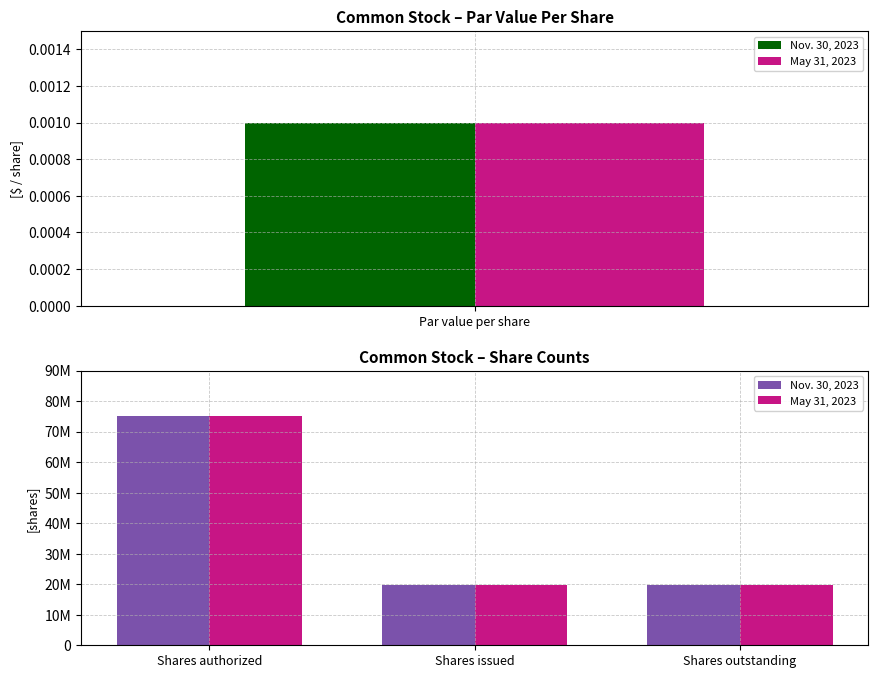

Rank the series by their maximum value, from highest to lowest.

Nov. 30, 2023, May 31, 2023